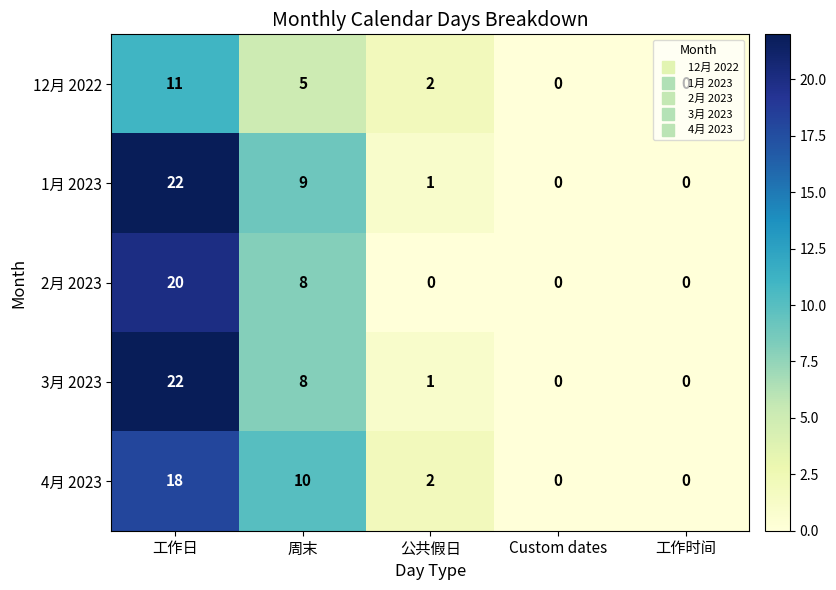

What is the spread (max minus min) of values at 周末?

5